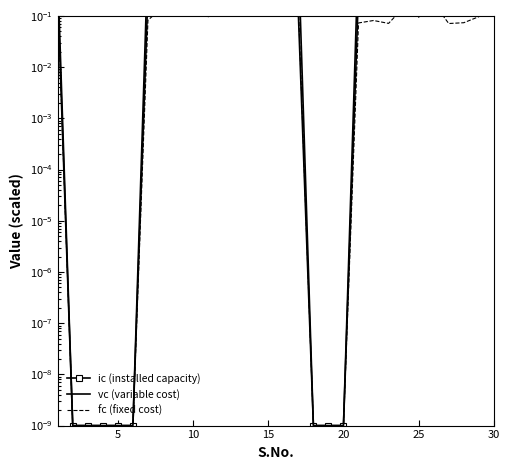

True or false: vc (variable cost) has more than 0 interior local peaks.

True